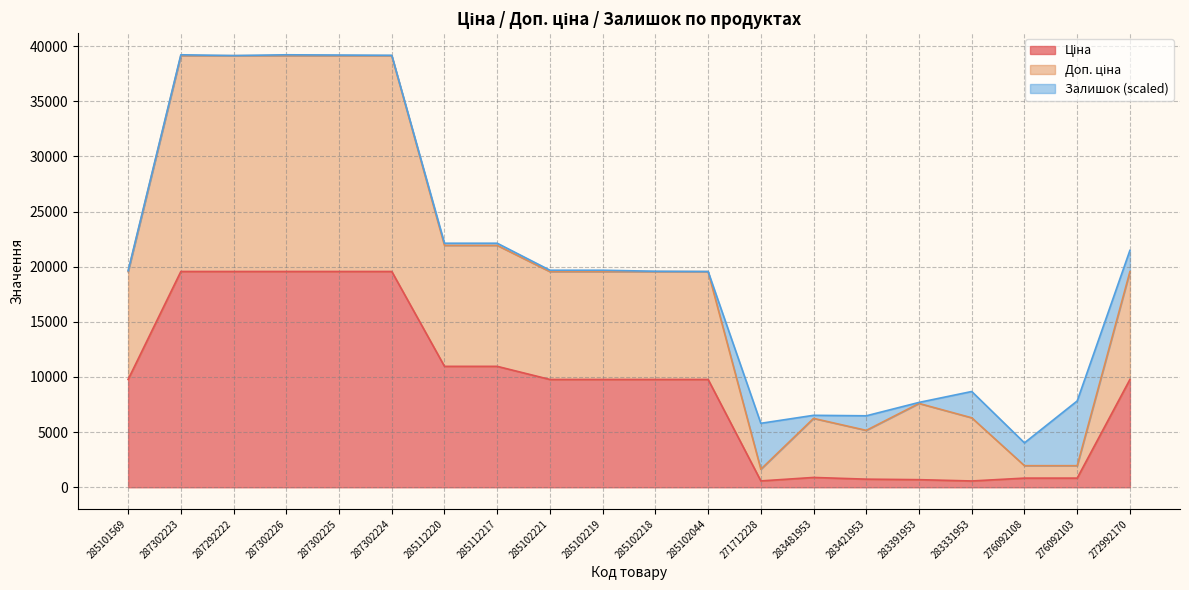

What position from the right is 285101569?

20